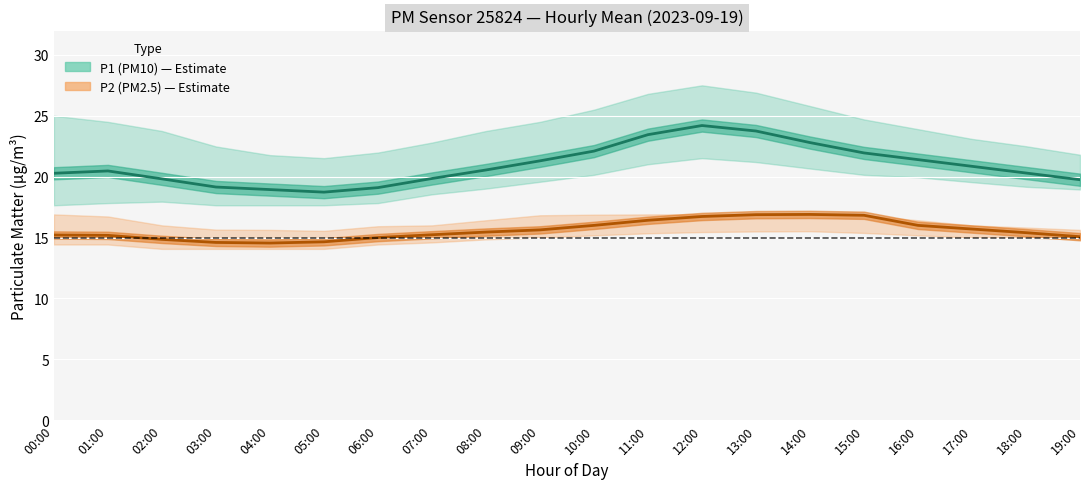

True or false: P1 and P1_lower cross at least once.

False